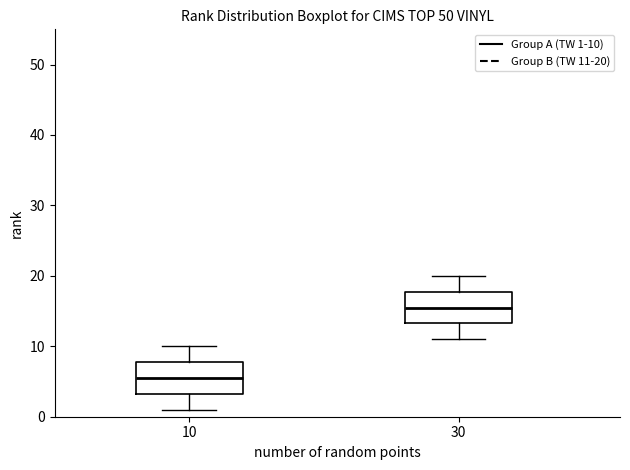

Where does the lower whisker of the box at x = 30 end on the y-axis? The values are not printed on the chart, so give them approximately, as read against the axis.

11